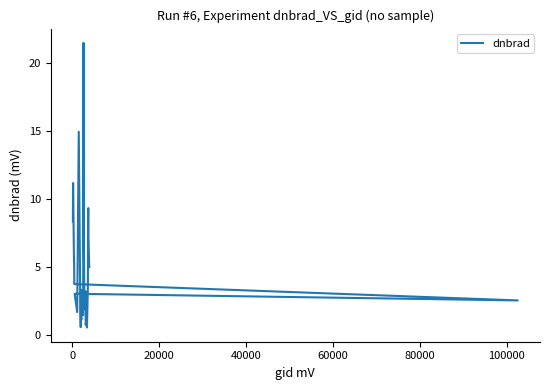

The value at 28 is 1.1. True or false?

False